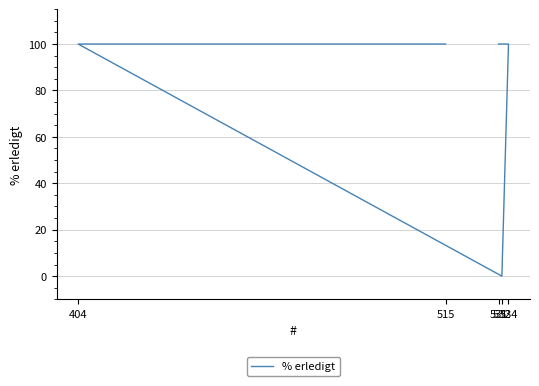

How many points are lower than both their immediate neighbors (excluding endpoints)?

1